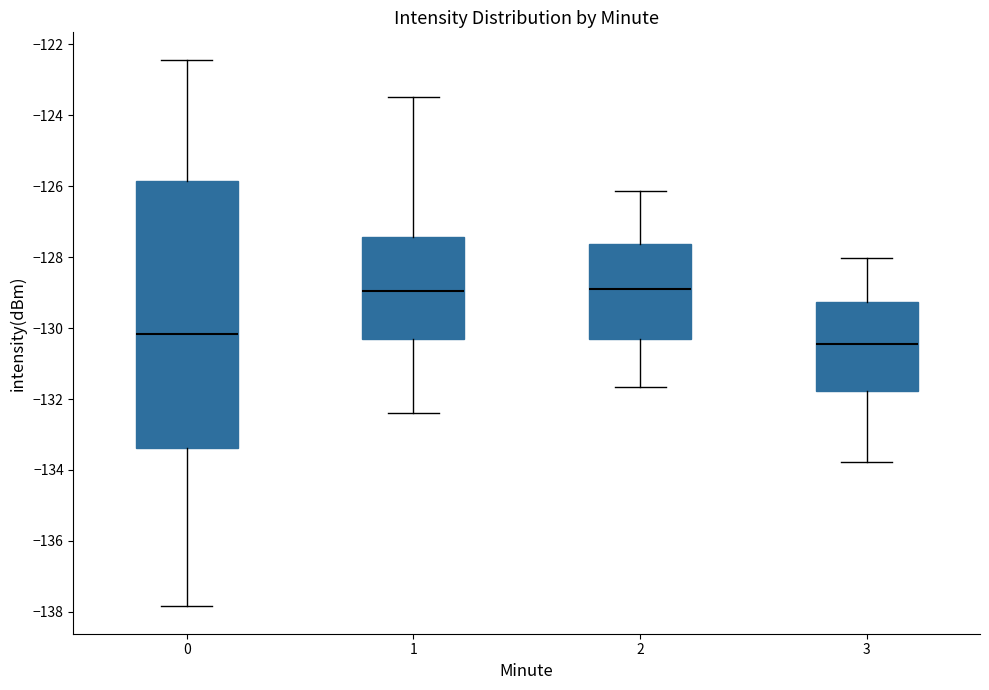

Where is the lower edge of the box at x = 2 on the y-axis? The values are not printed on the chart, so give them approximately, as read against the axis.

-130.4